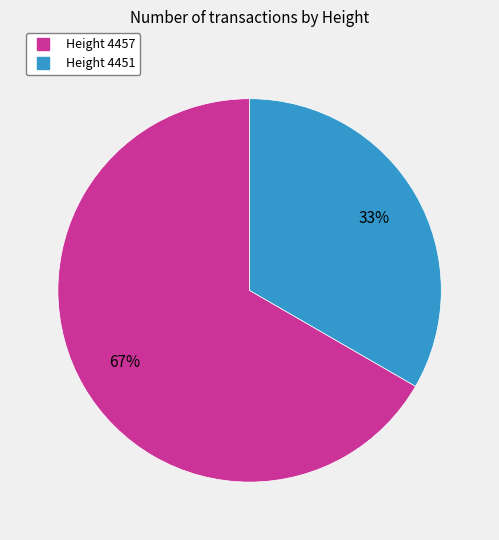

How many slices are in this pie chart?

2